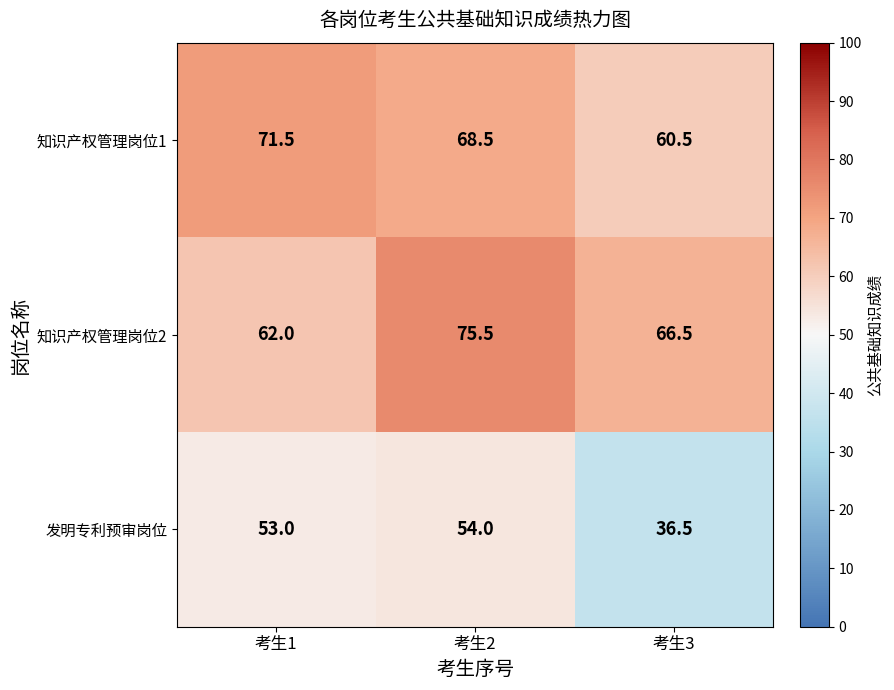

What is the spread (max minus min) of values at 考生2?

21.5